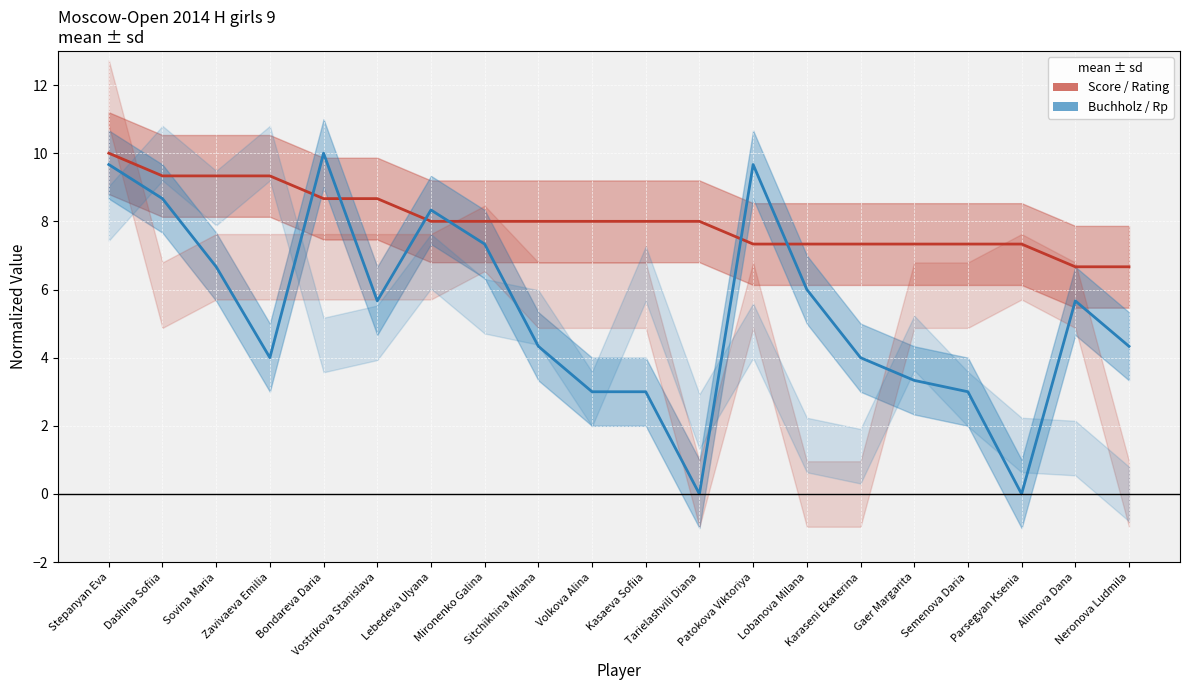

How many times do Score (norm) and Buchholz (norm) cross each other?

6